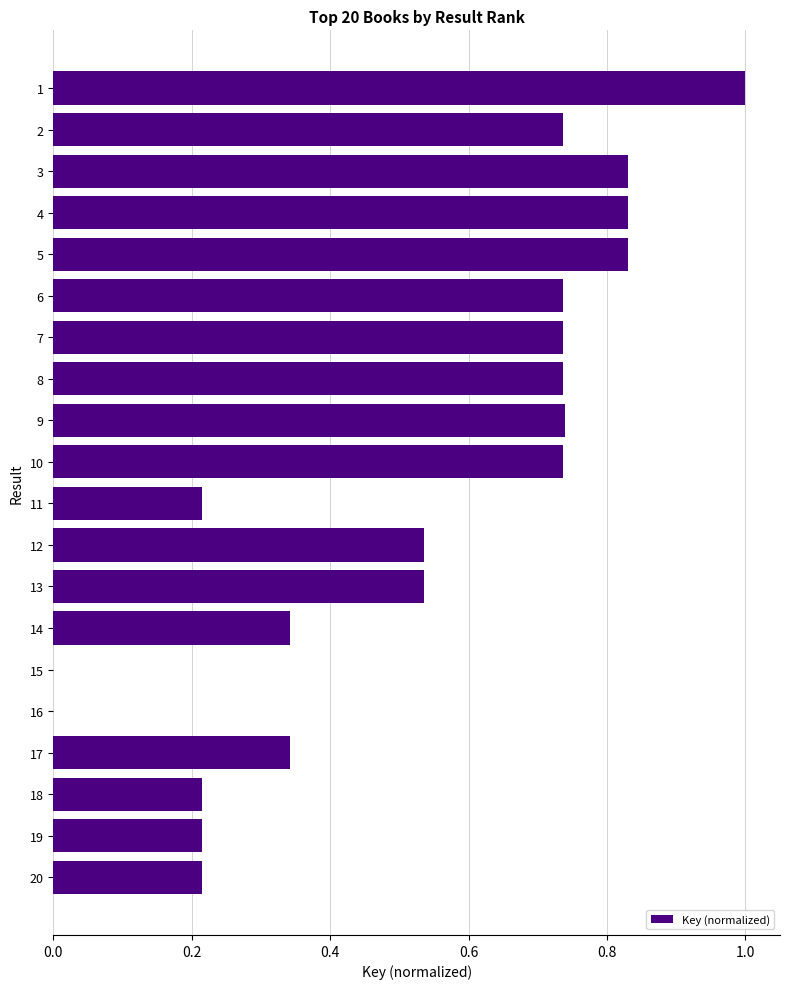

What is the maximum value shown in the chart?

1.0